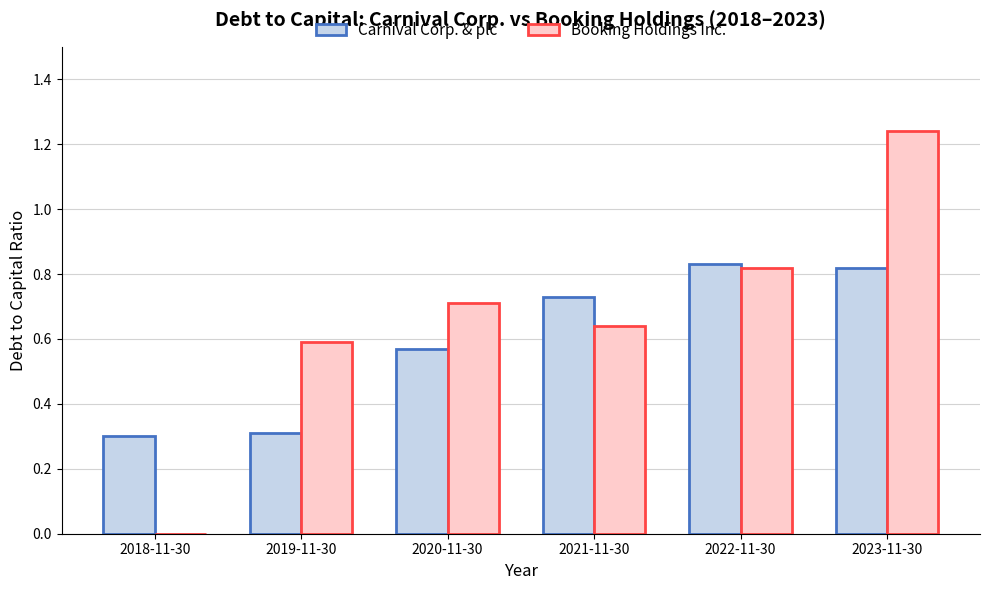

What is the sum of all Booking Holdings Inc. values?

4.0